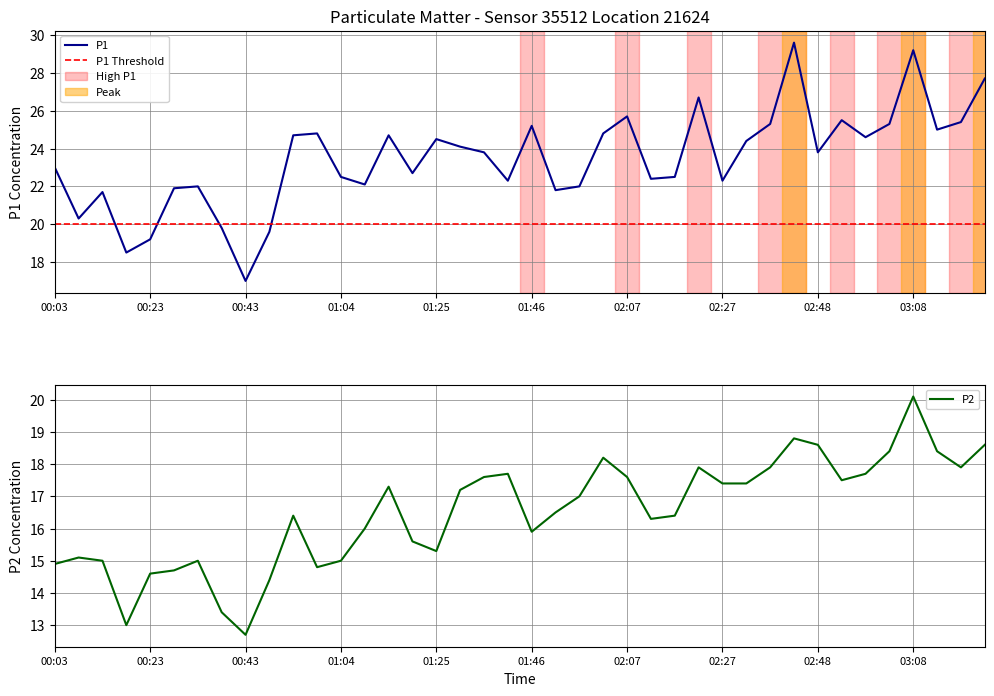

The value of P2 at 01:56 is 4.8. True or false?

False